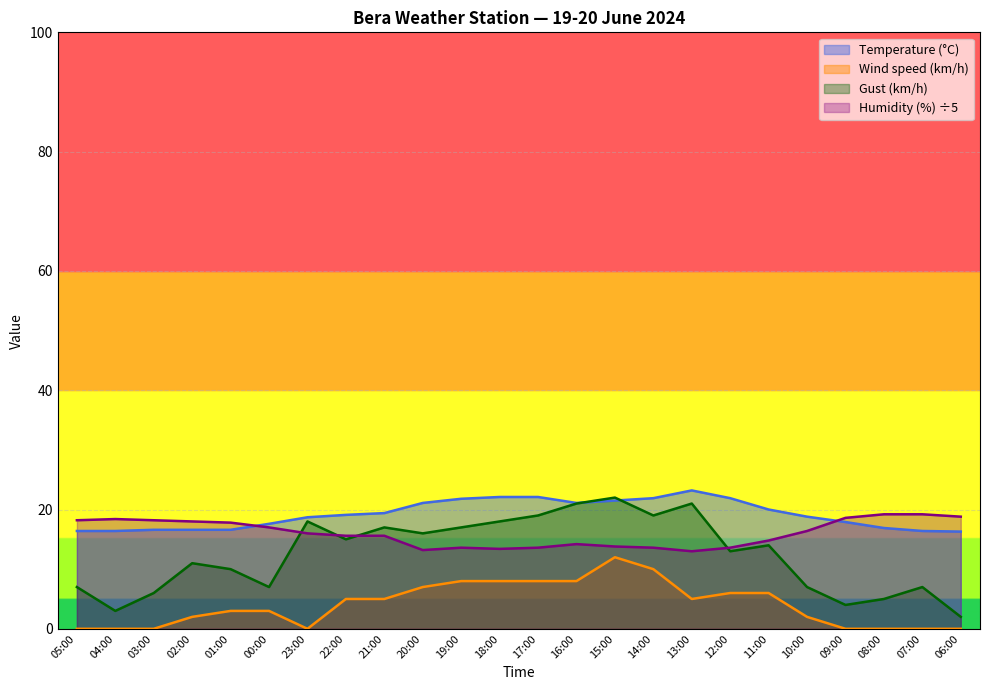

At which label is Temperature (°C) closest to 19?

22:00